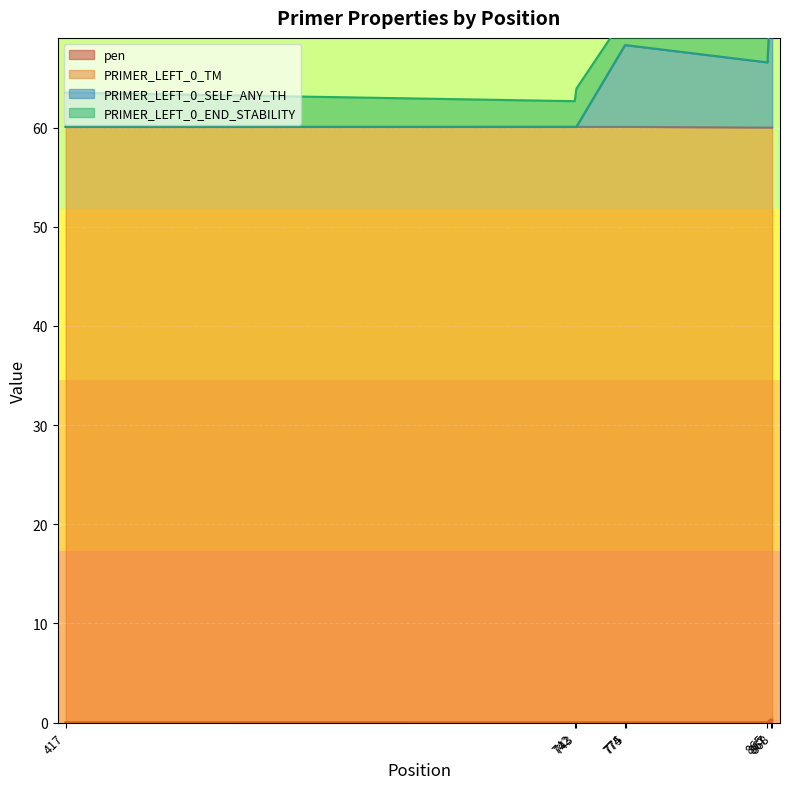

How many categories are shown in the chart?

8